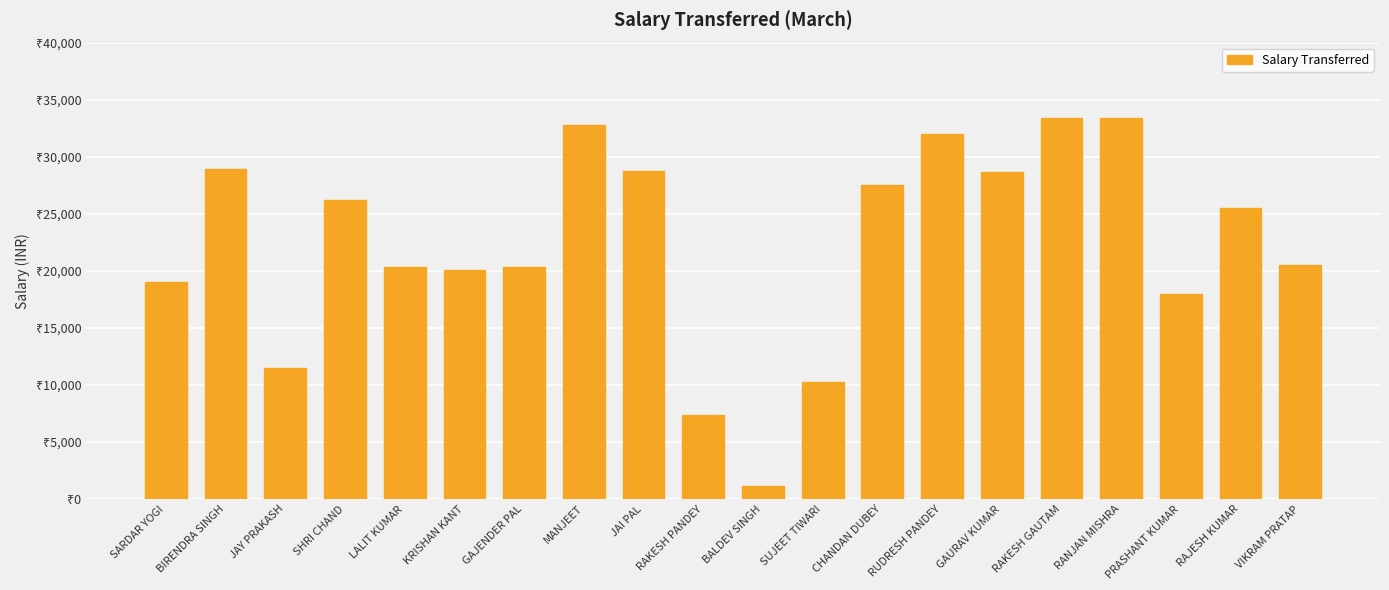

Approximately how many times larger is the value at BALDEV SINGH compared to RAKESH PANDEY?

0.2